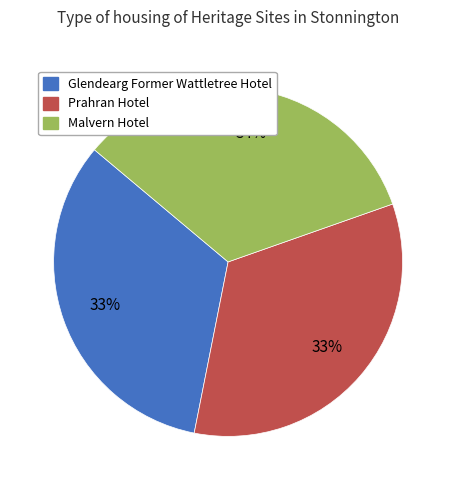

To the nearest percent, what is the combined percentage of Prahran Hotel and Glendearg Former Wattletree Hotel?

66%